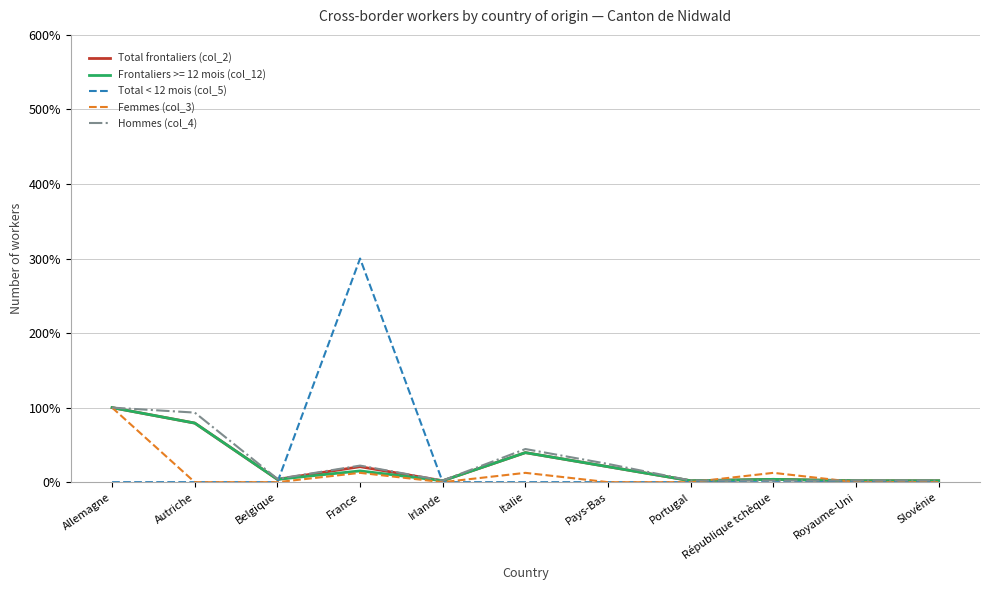

The Femmes (col_3) series shows 0.0 at Irlande. True or false?

True